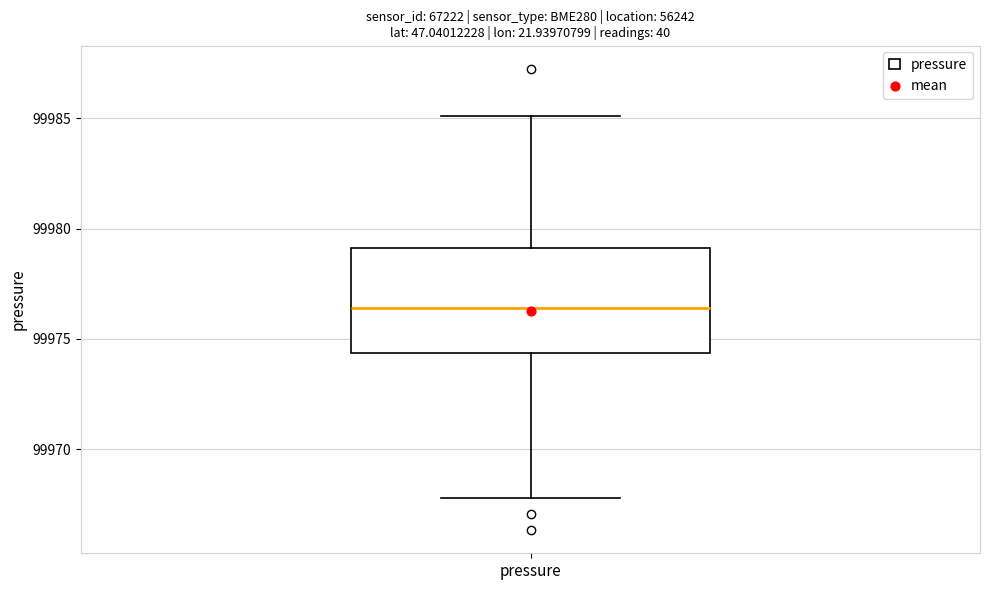

Read this box plot against the y-axis: the position of the median line, the range covered by the box, and the ends of both whiskers. The values are not printed on the chart, so give them approximately, as read against the axis.

median 99976.5, box 99974.5 to 99979.0, whiskers 99968.0 to 99985.0